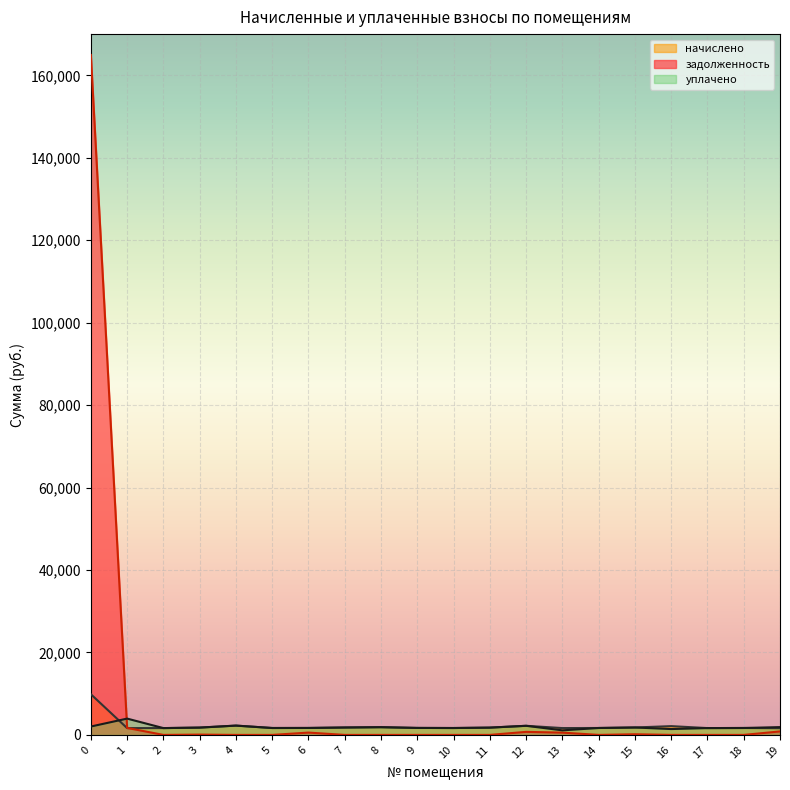

True or false: задолженность and уплачено cross at least once.

True